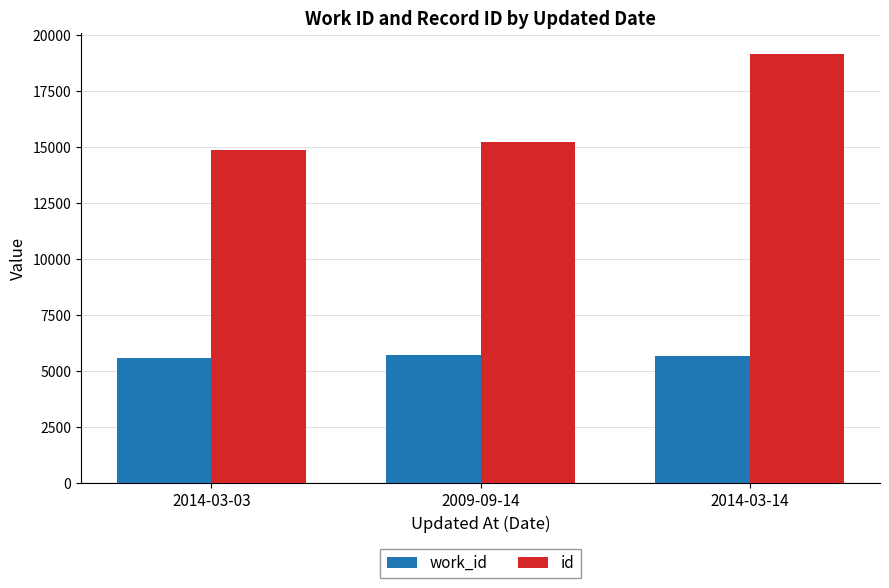

Which label corresponds to the largest value in the chart?

2014-03-14